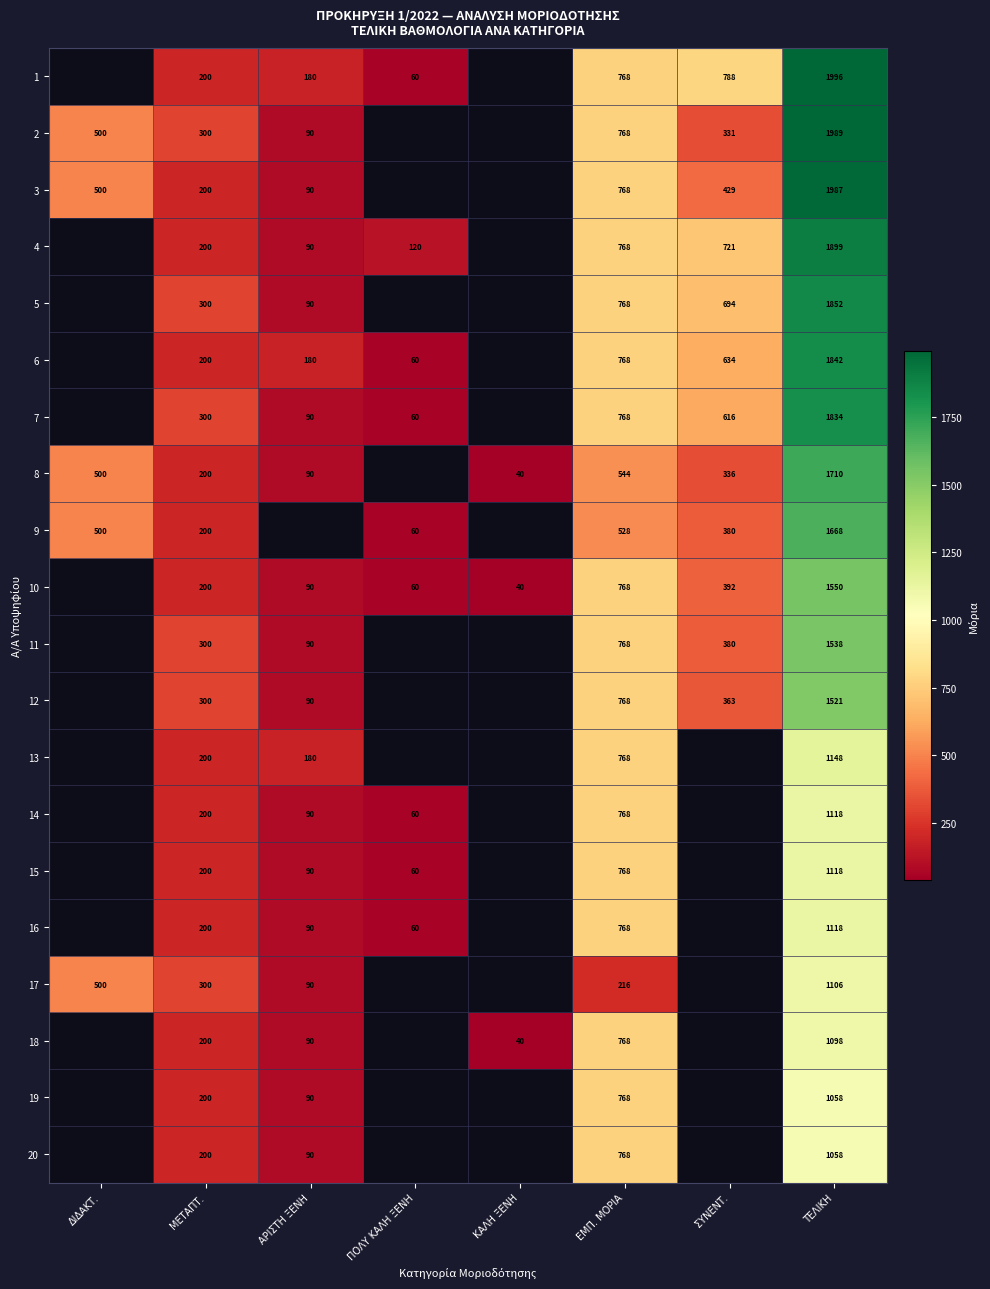

Which label corresponds to the smallest value in the chart?

ΚΑΛΗ ΞΕΝΗ